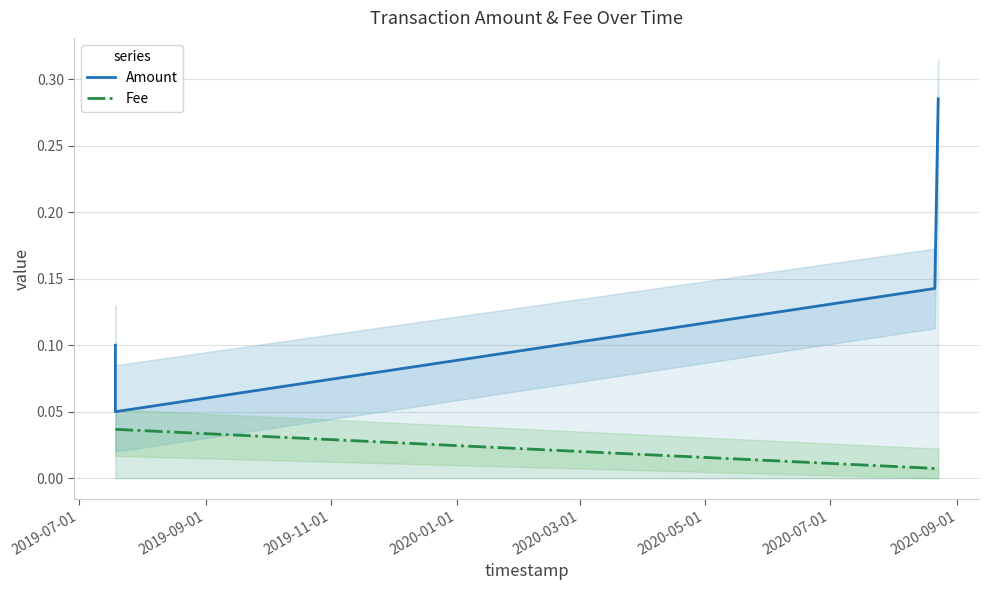

True or false: Fee has more than 2 interior local peaks.

False